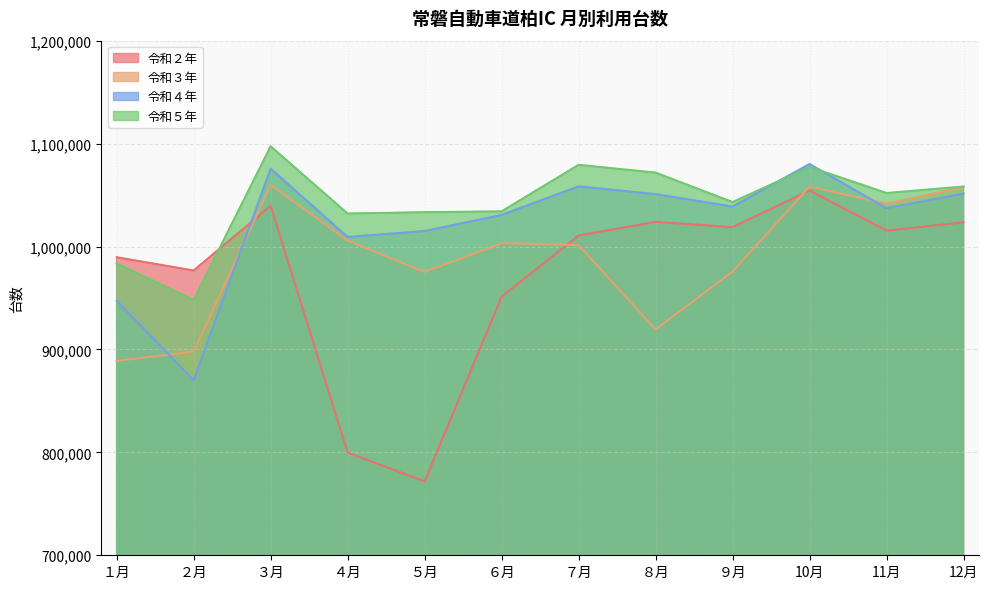

What is the value of the 令和４年 point at the 12th from the left?

1051442